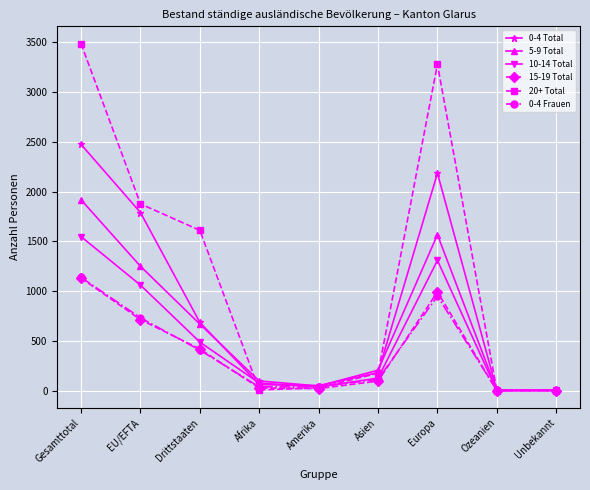

What is the sum of the 5-9 Total values at Afrika and Amerika?

142